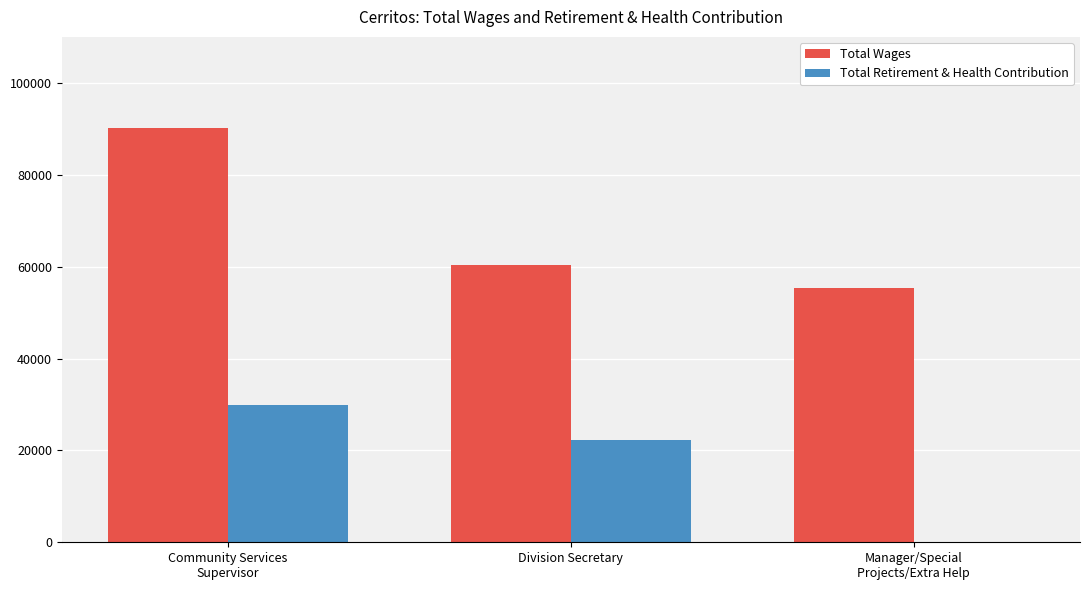

What is the sum of the Total Retirement & Health Contribution values at Community Services
Supervisor and Division Secretary?

52119